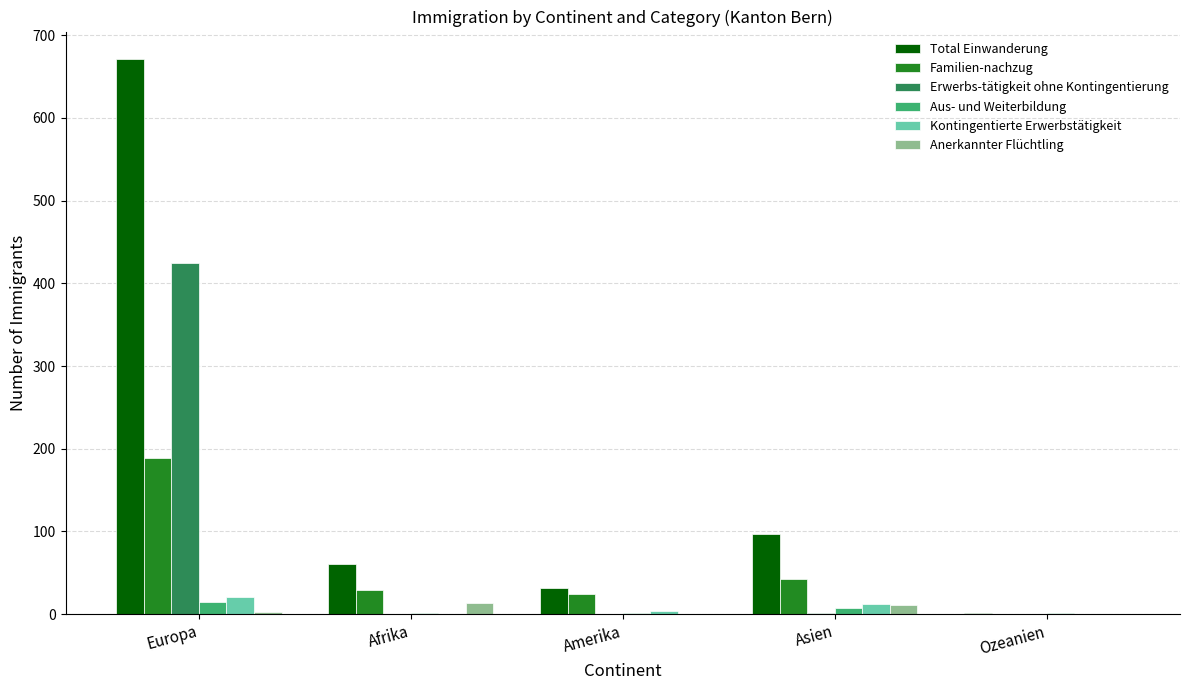

At which label does Erwerbs-tätigkeit ohne Kontingentierung reach its peak?

Europa